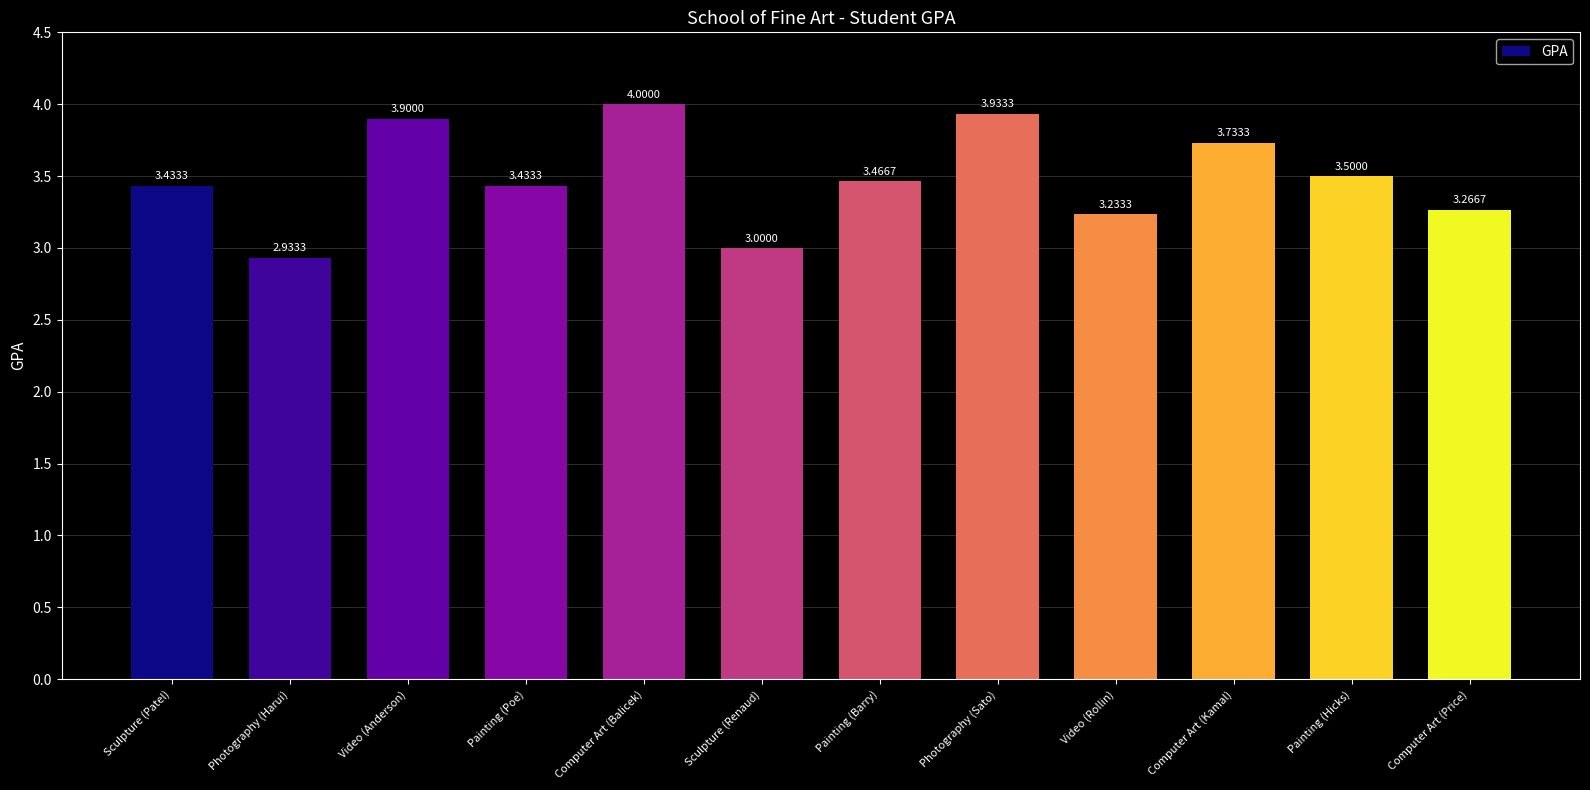

At which label does the data first exceed 3?

Sculpture (Patel)